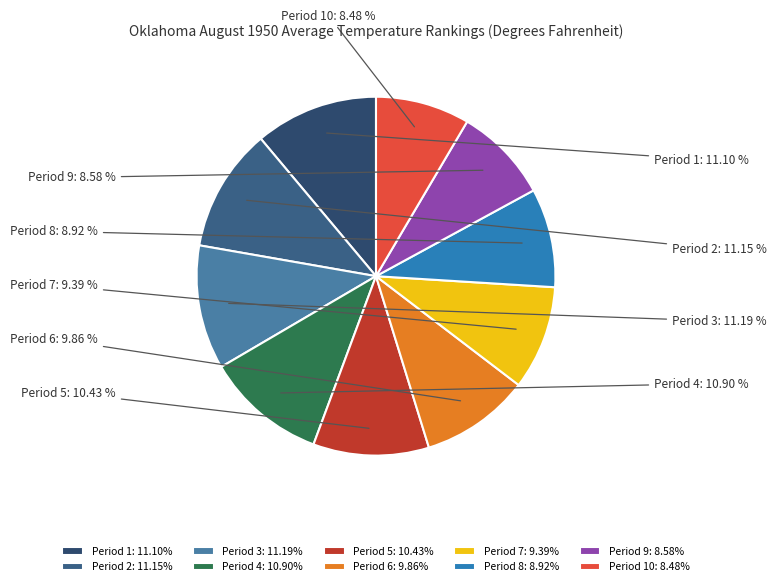

How many segments does this pie chart have?

10